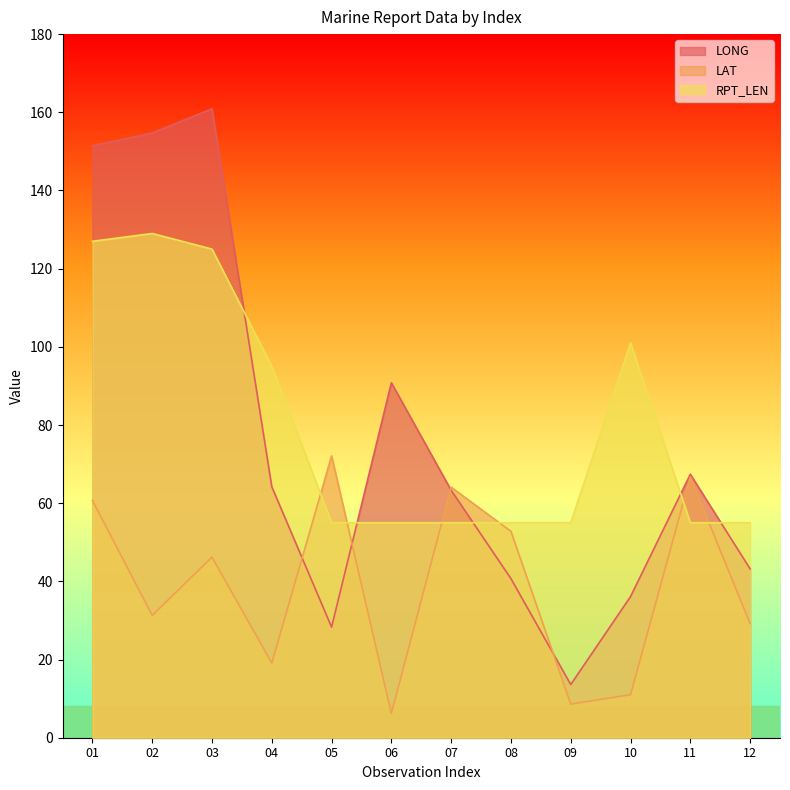

Which series has the widest spread of values?

LONG